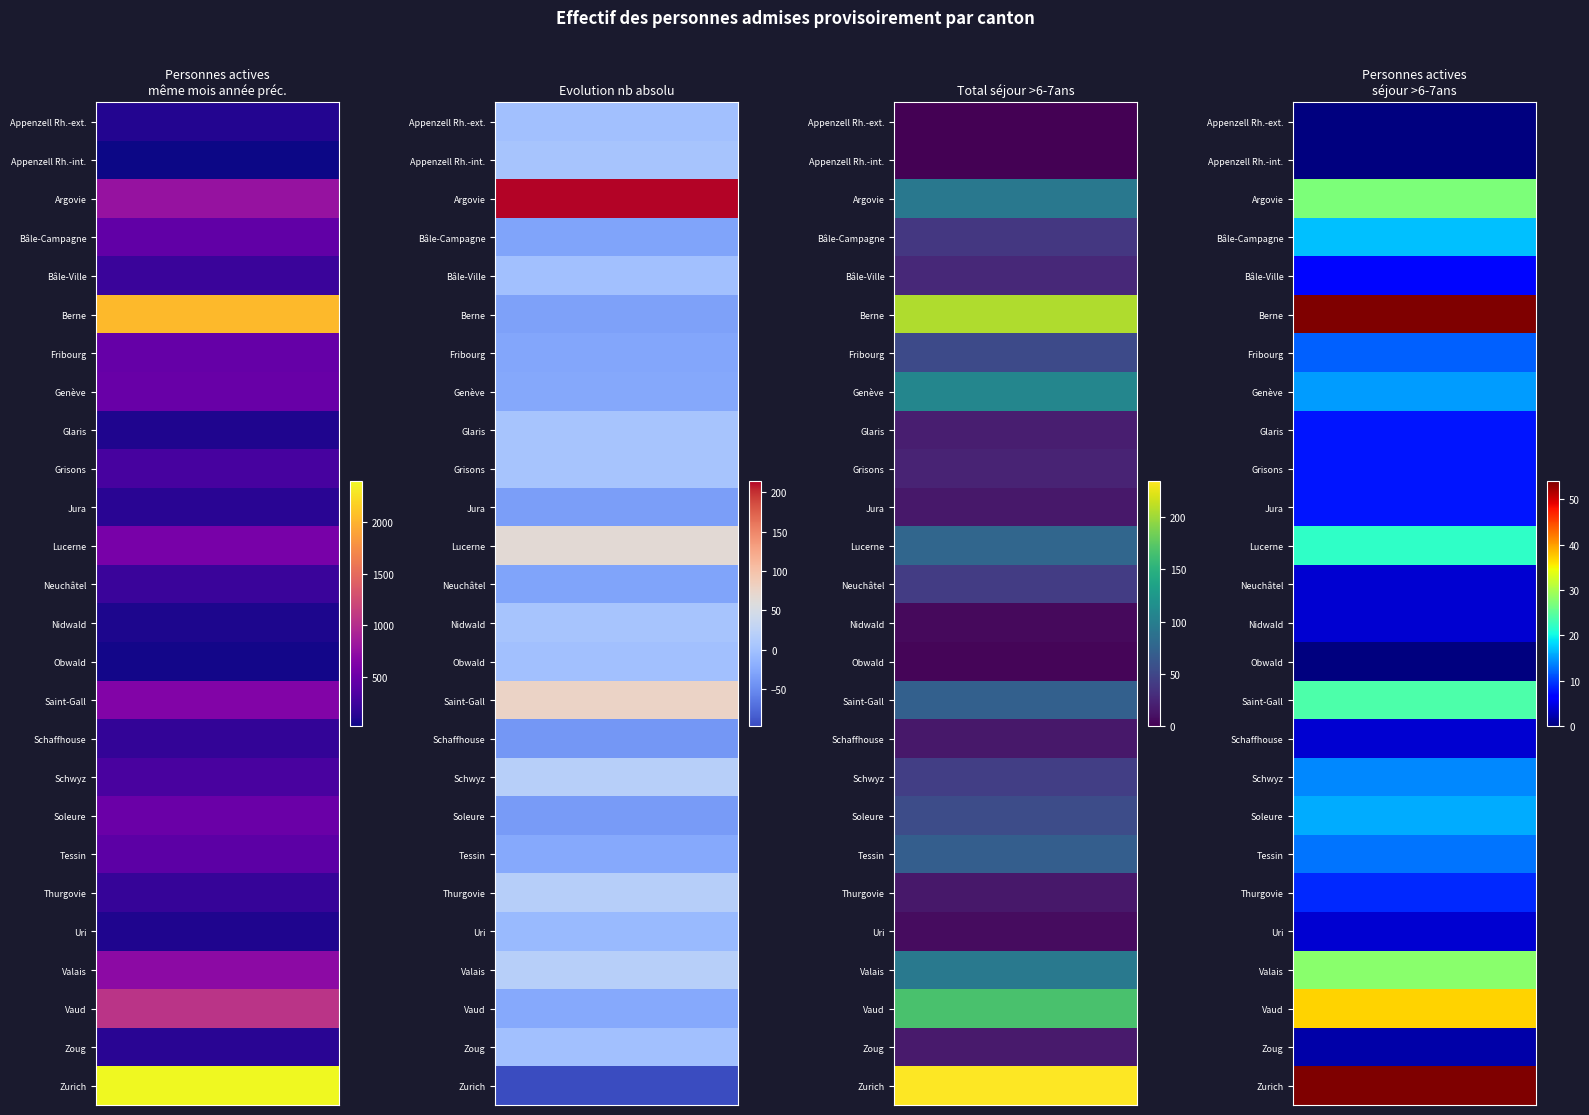

What is the smallest value displayed?

-97